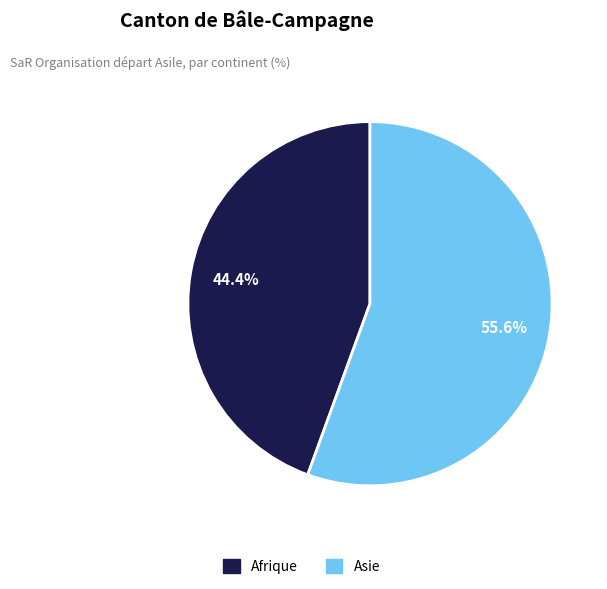

Rank the categories by value from highest to lowest.

Asie, Afrique